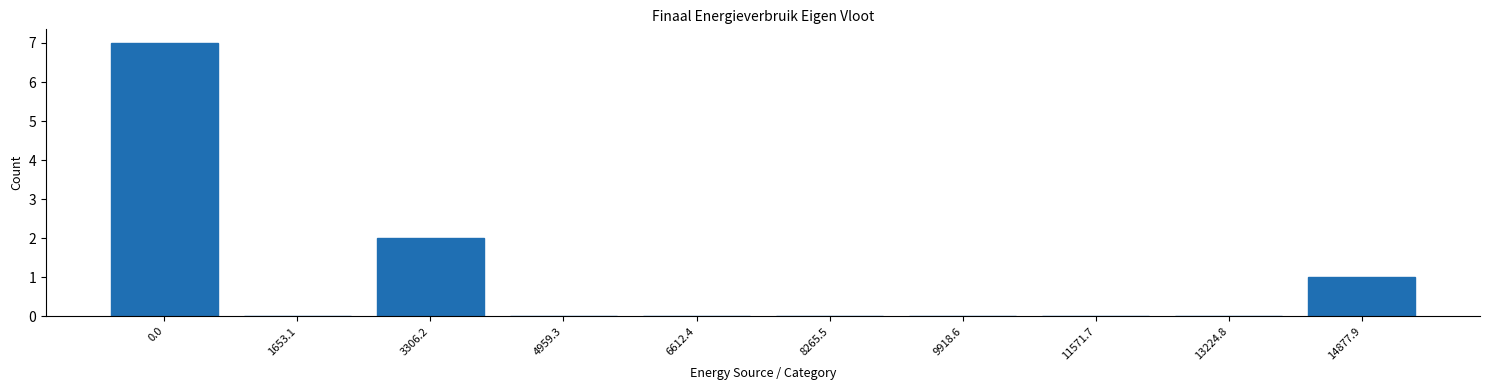

Reading left to right, what are all the values shown in this chart?

0.0=7	1653.1=0	3306.2=2	4959.3=0	6612.4=0	8265.5=0	9918.6=0	11571.7=0	13224.8=0	14877.9=1